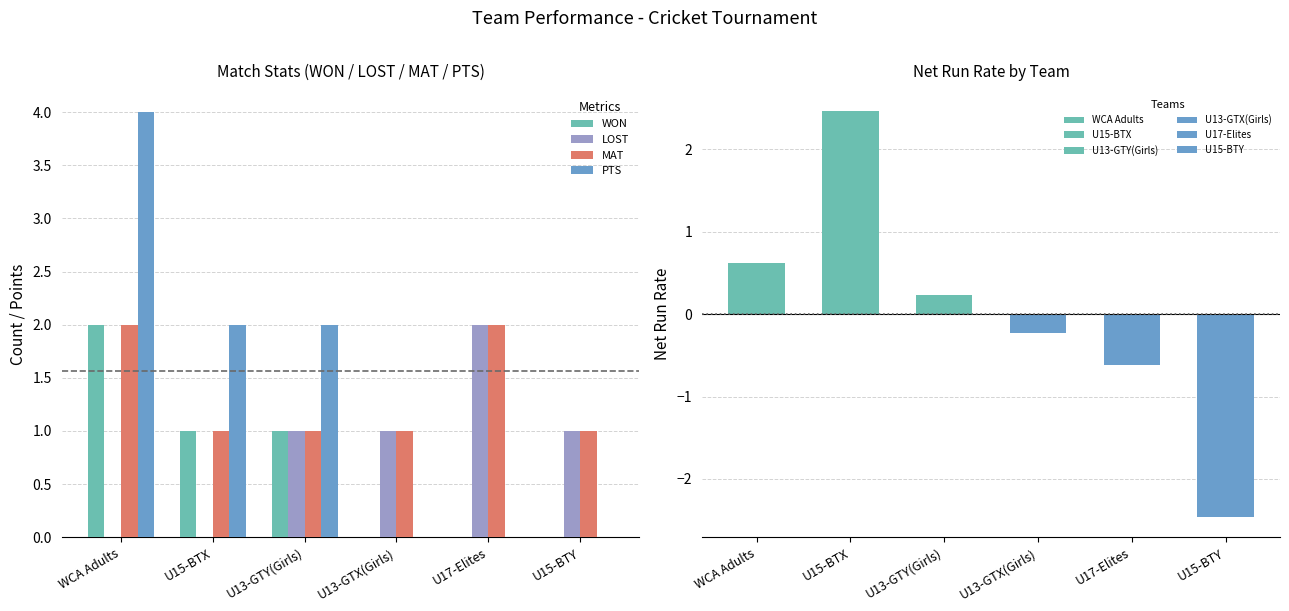

Rank the categories by WON value from highest to lowest.

WCA Adults, U15-BTX, U13-GTY(Girls), U13-GTX(Girls), U17-Elites, U15-BTY